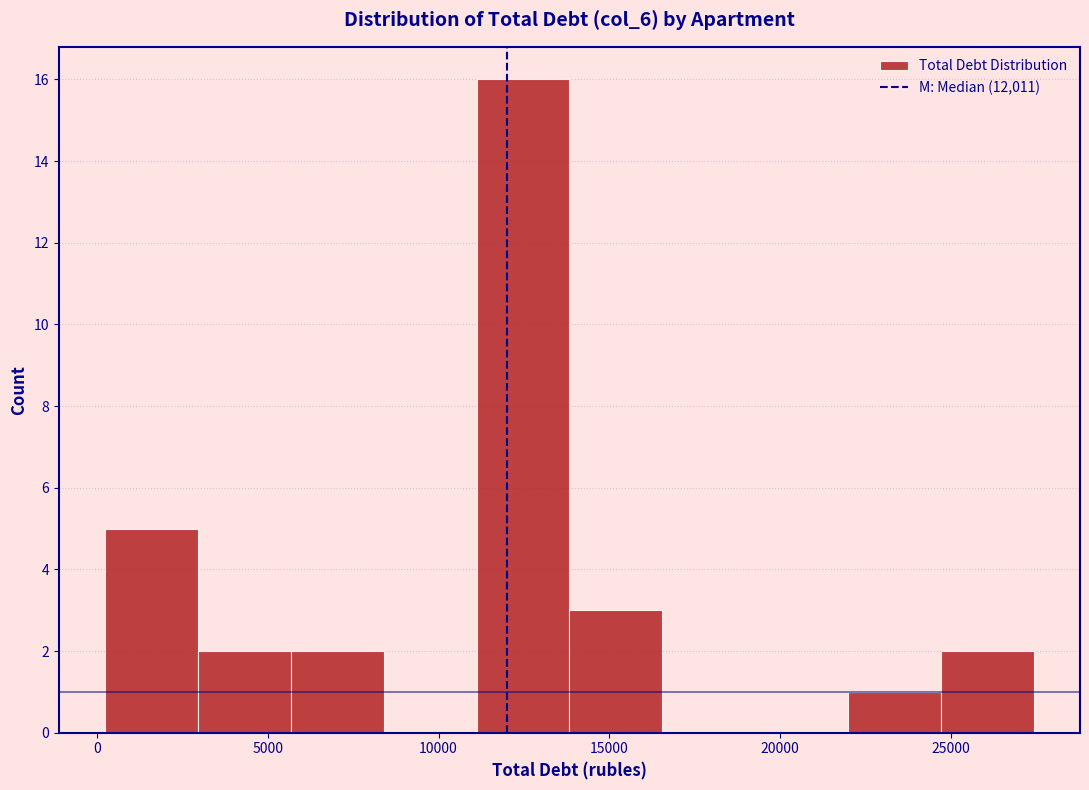

Reading left to right, transcribe this chart: for each bar, give the range it covers on the x-axis and its height. Neither the bar edges nor the heights are printed on the chart, so give them approximately, as read against the axes.

0 to 3000: 5
3000 to 5500: 2
5500 to 8500: 2
8500 to 11000: 0
11000 to 14000: 16
14000 to 16500: 3
16500 to 19500: 0
19500 to 22000: 0
22000 to 24500: 1
24500 to 27500: 2